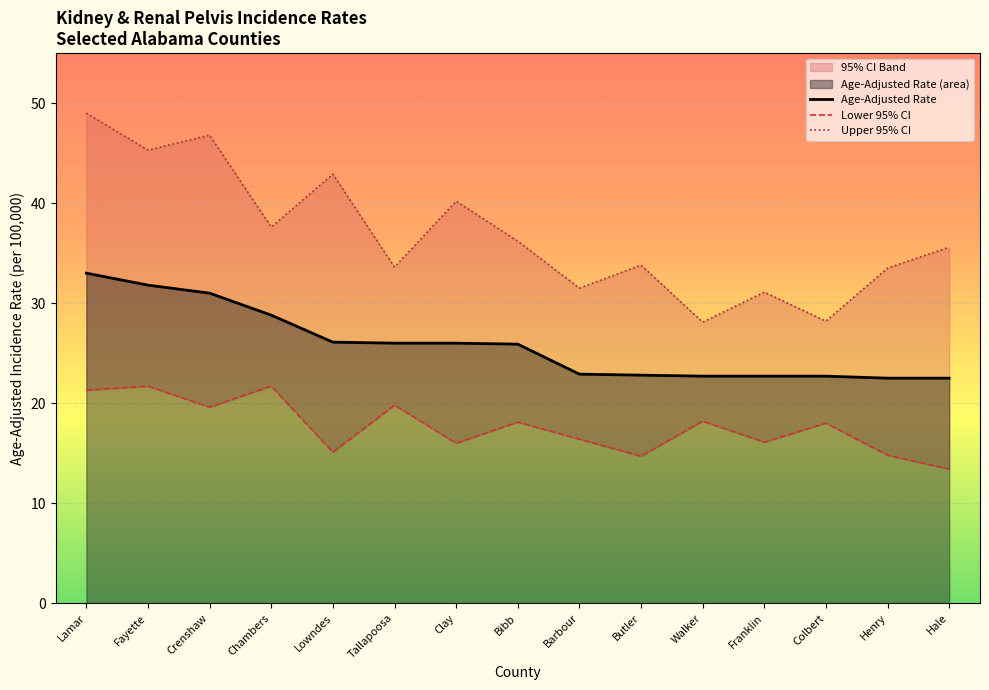

How many interior local peaks does the Lower 95% CI series have?

6